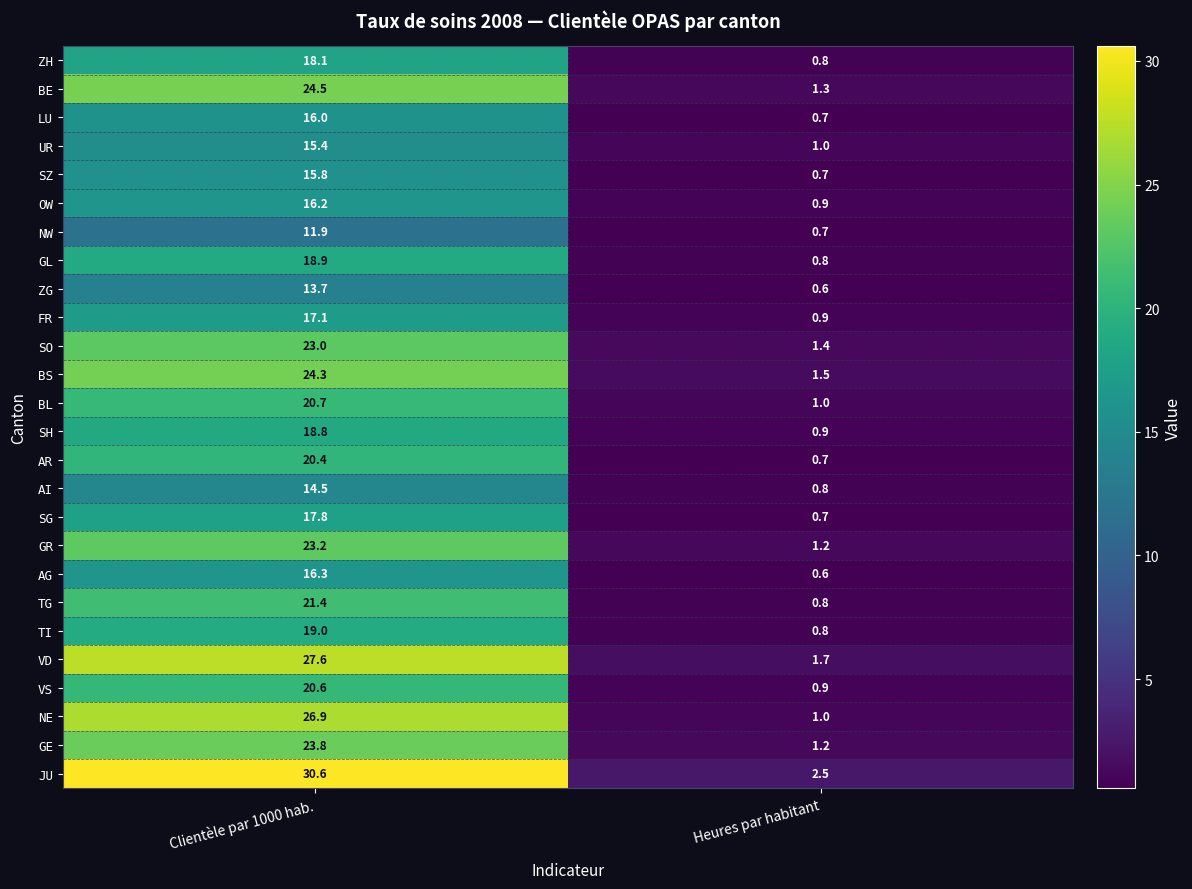

List the series in order of their peak value, lowest first.

NW, ZG, AI, UR, SZ, LU, OW, AG, FR, SG, ZH, SH, GL, TI, AR, VS, BL, TG, SO, GR, GE, BS, BE, NE, VD, JU